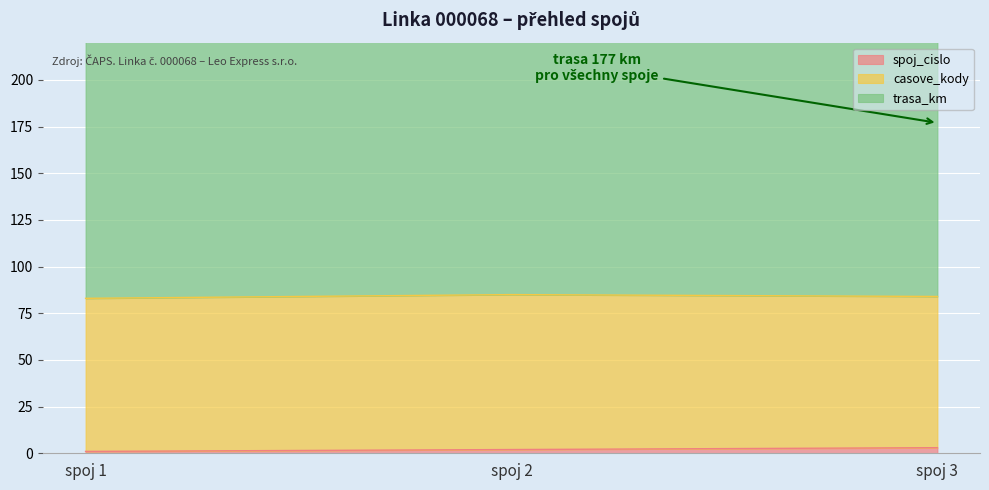

List the series in order of their overall mean, lowest first.

spoj_cislo, casove_kody, trasa_km